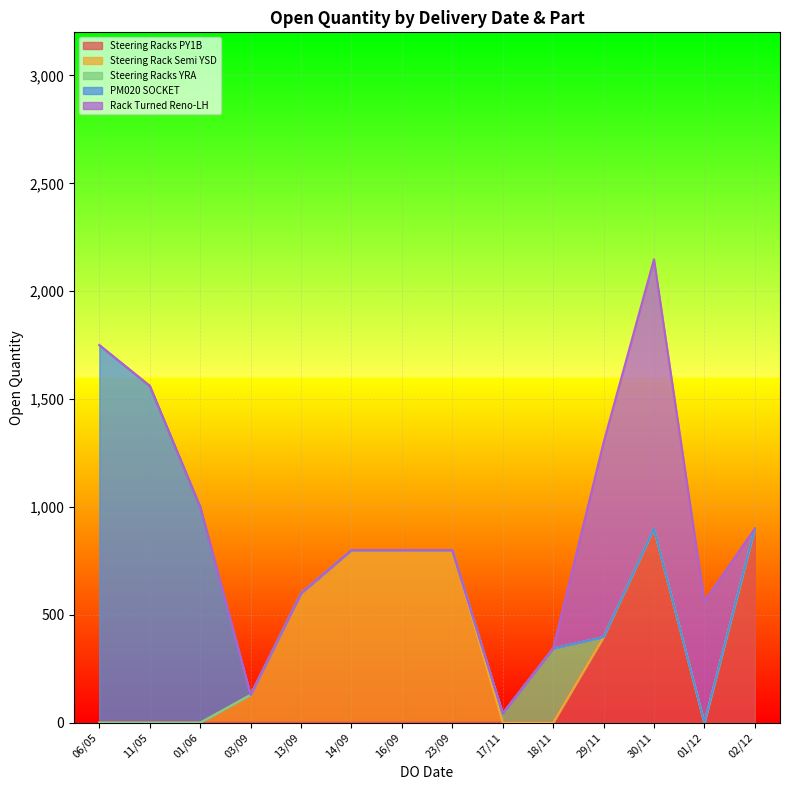

What is the approximate value at 13/09/2022?

600